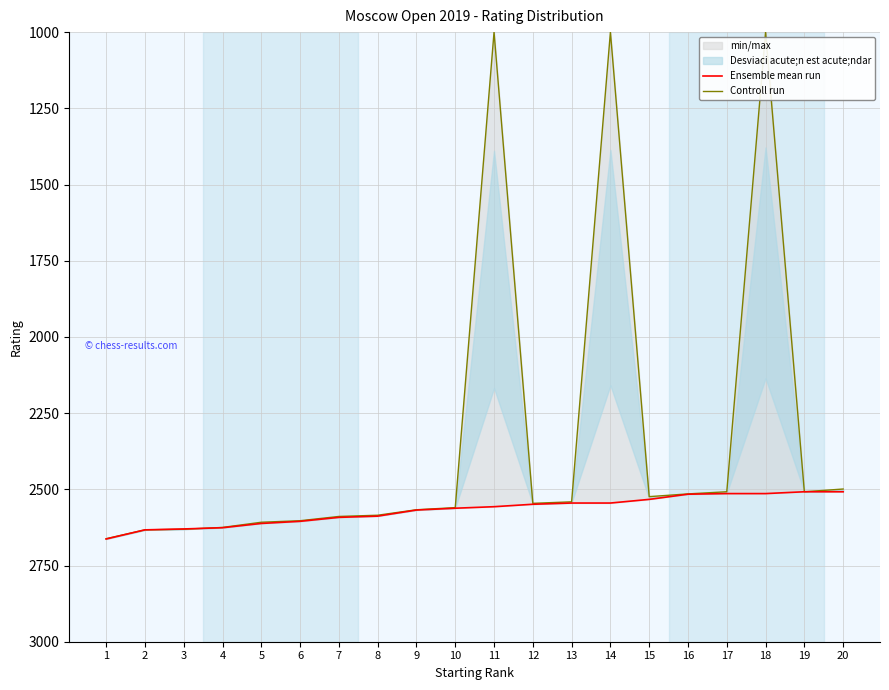

What is the lowest value of the Ensemble mean run series?

2508